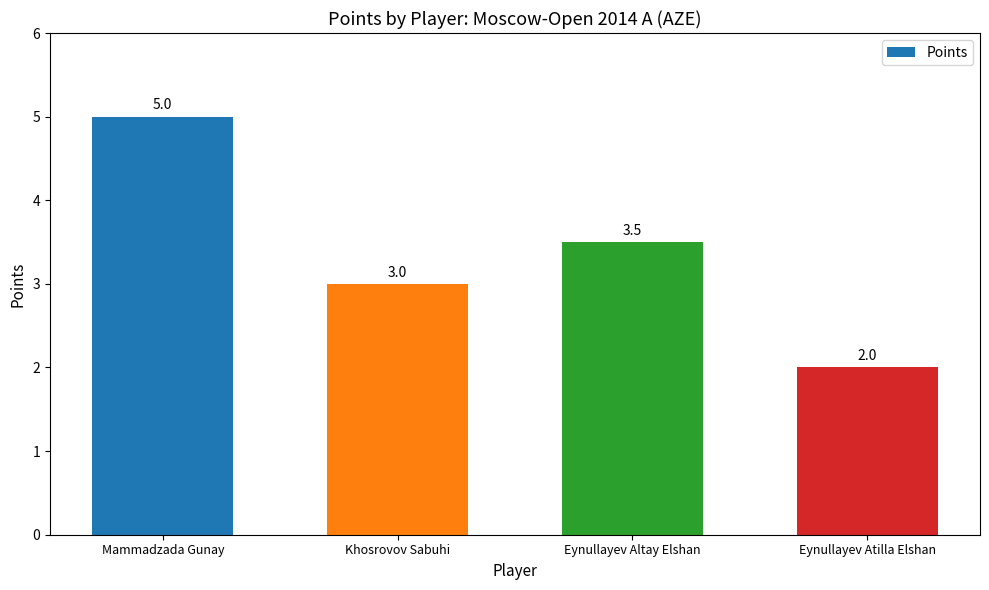

What is the difference between the maximum and second lowest values?

2.0